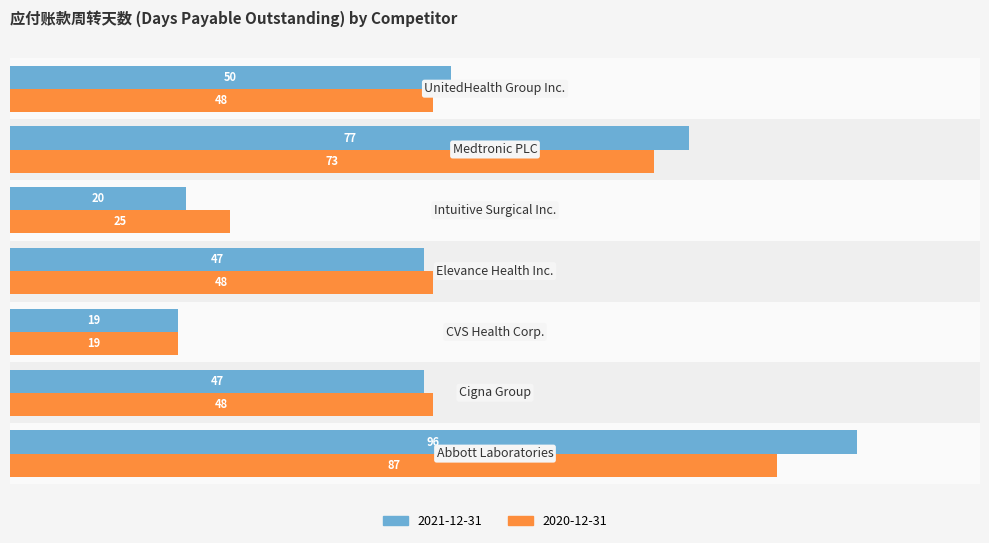

What is the difference between the second highest and second lowest values in the 2021-12-31 series?

57